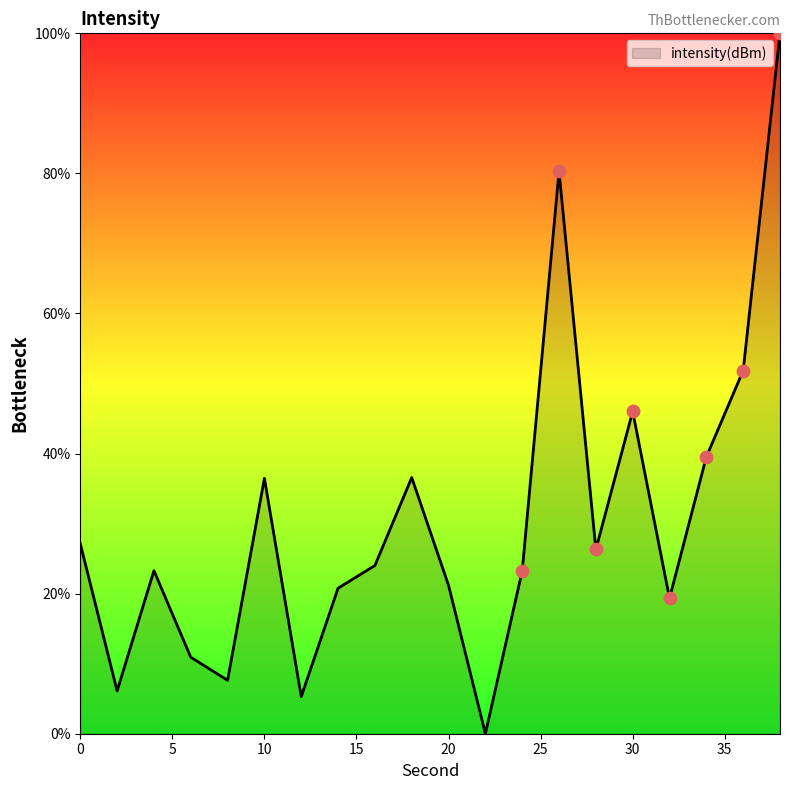

What is the maximum value shown in the chart?

100.0